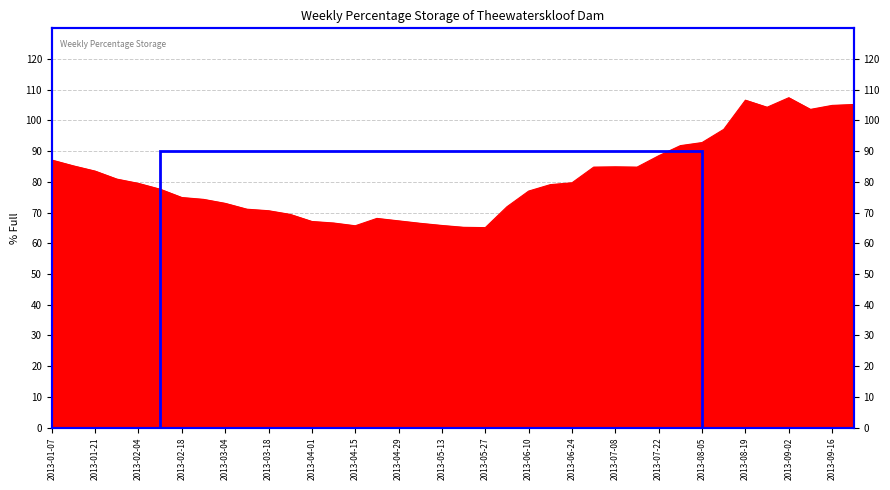

Which has a higher value, 2013-06-10 or 2013-04-08?

2013-06-10